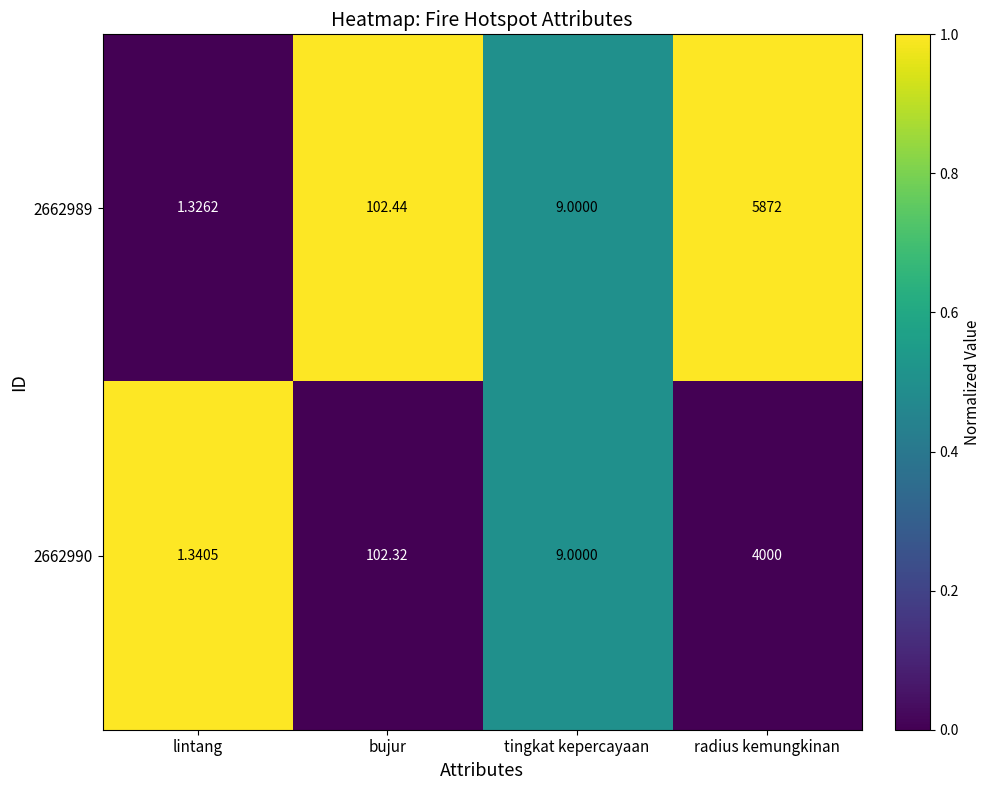

At which label is 2662990 closest to 2000?

bujur